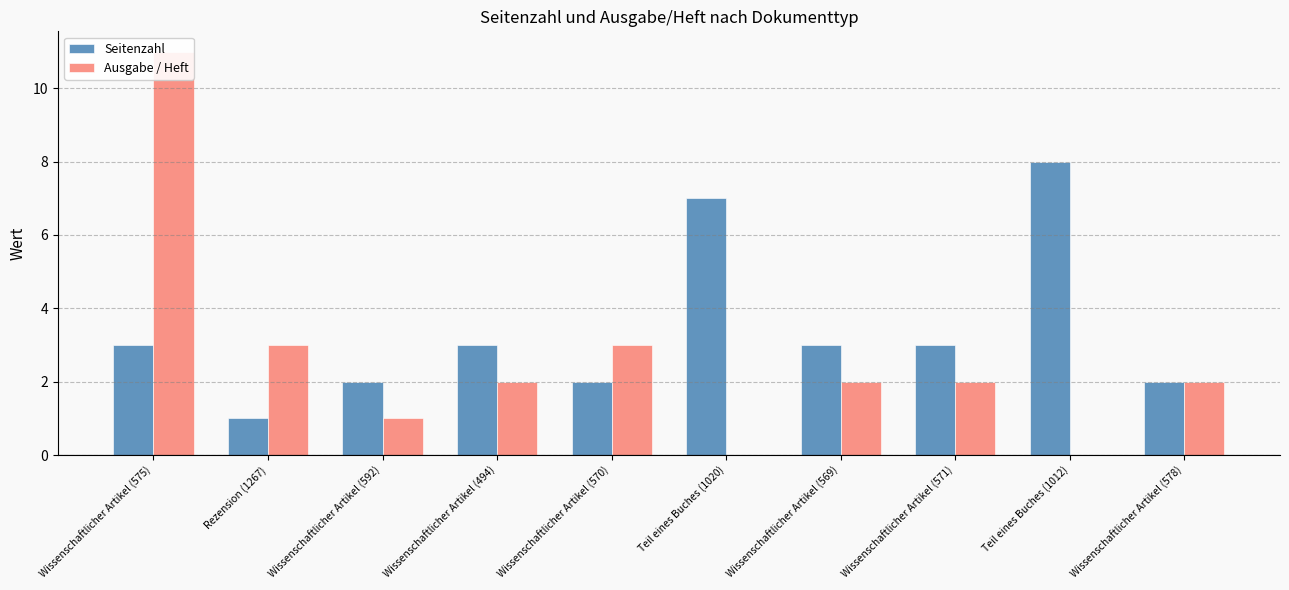

Which series has the widest spread of values?

Ausgabe / Heft